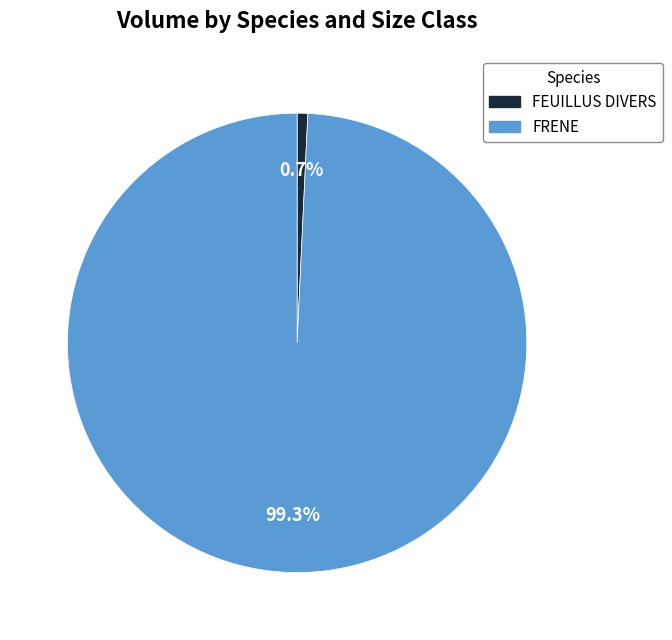

Is there any slice that represents more than half of the pie?

Yes